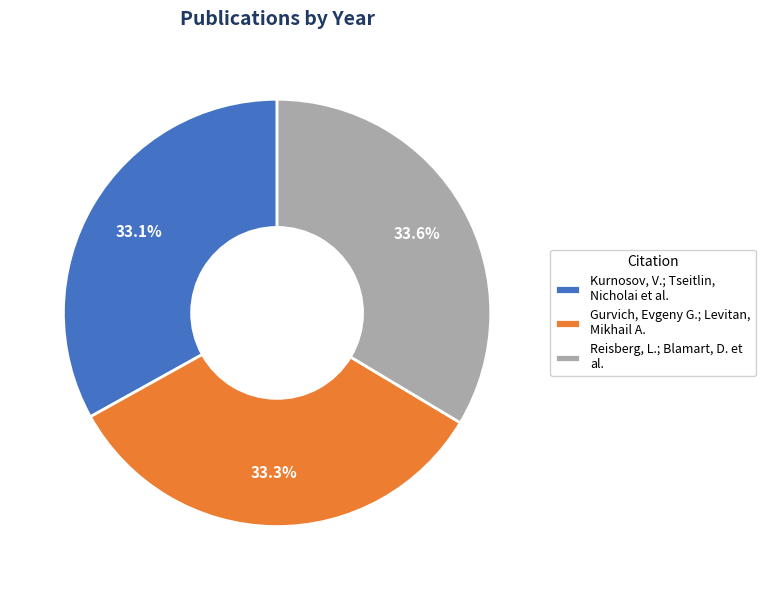

Does any single category account for the majority?

No